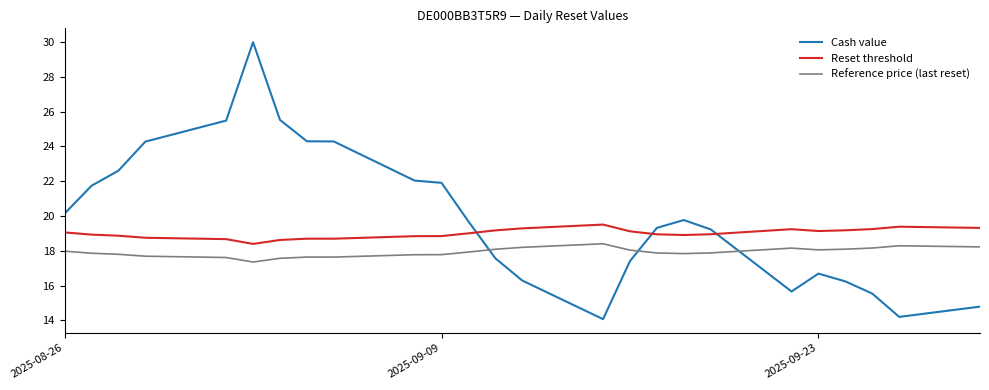

In Cash value, how many points are higher than both neighbors (excluding endpoints)?

3